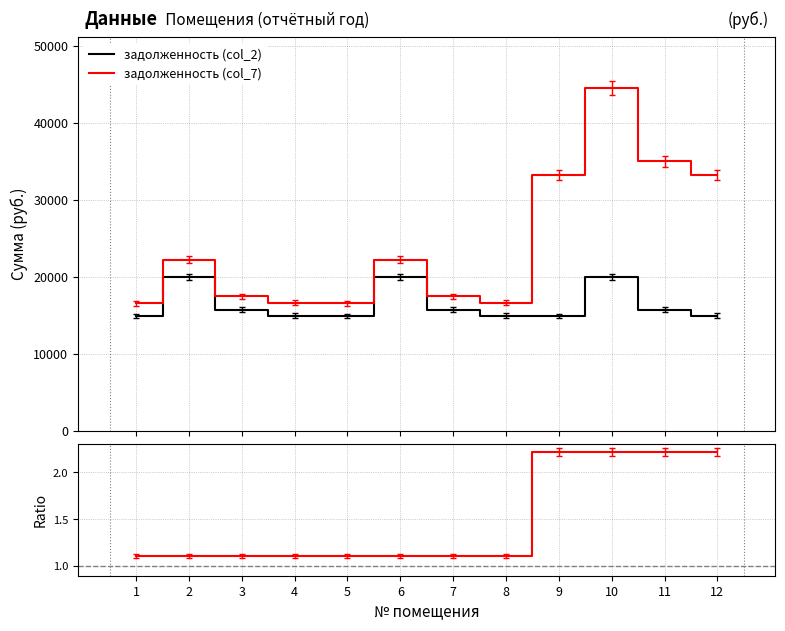

True or false: задолженность (col_7) and задолженность (col_2) intersect in this chart.

False